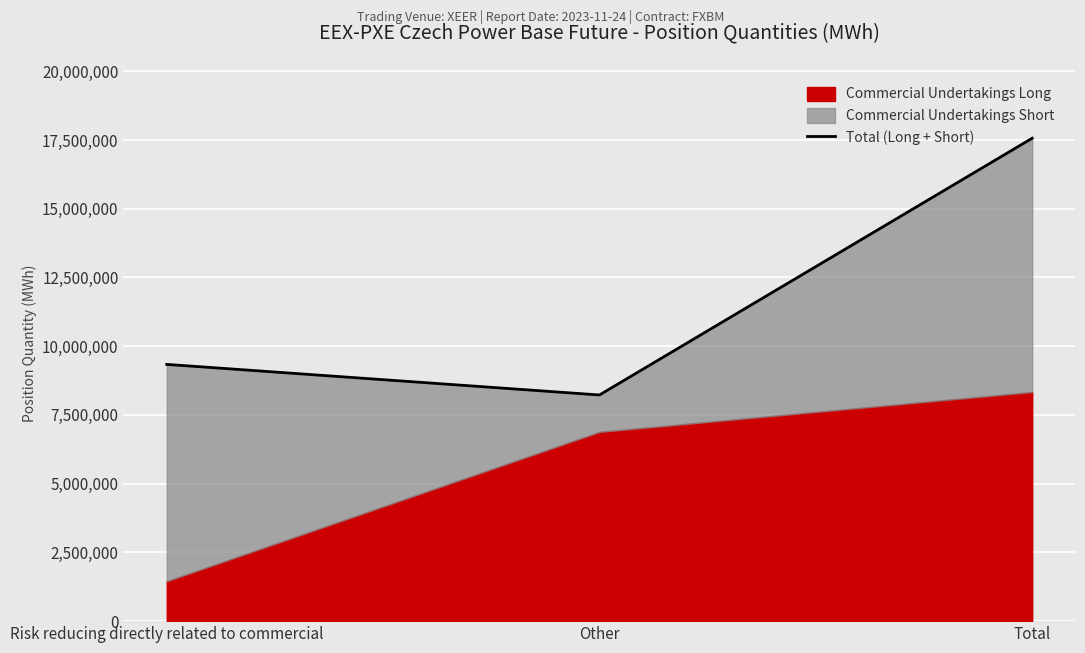

Reading right to left, what are all the values shown in this chart?

Total=17566409	Other=8226920	Risk reducing directly related to commercial=9339489